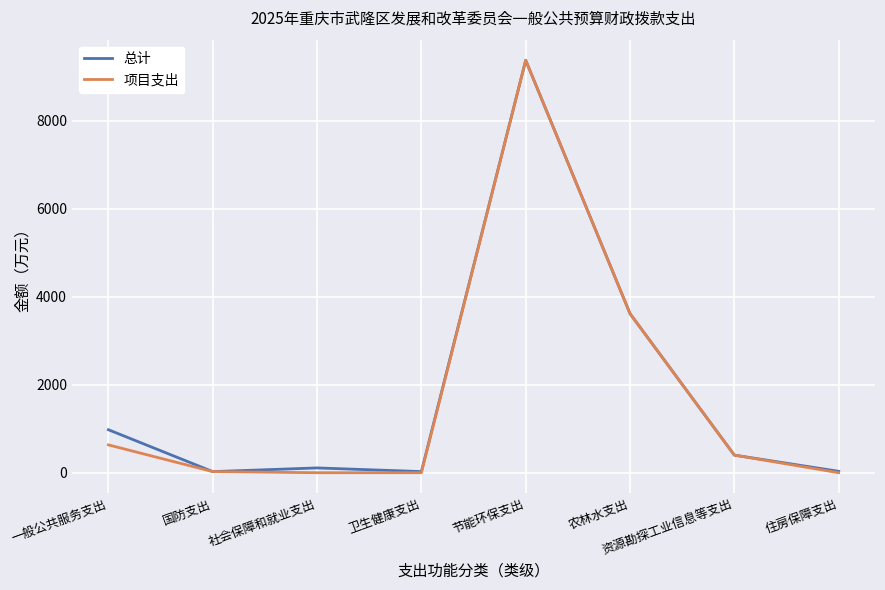

How many lines are shown in the chart?

2